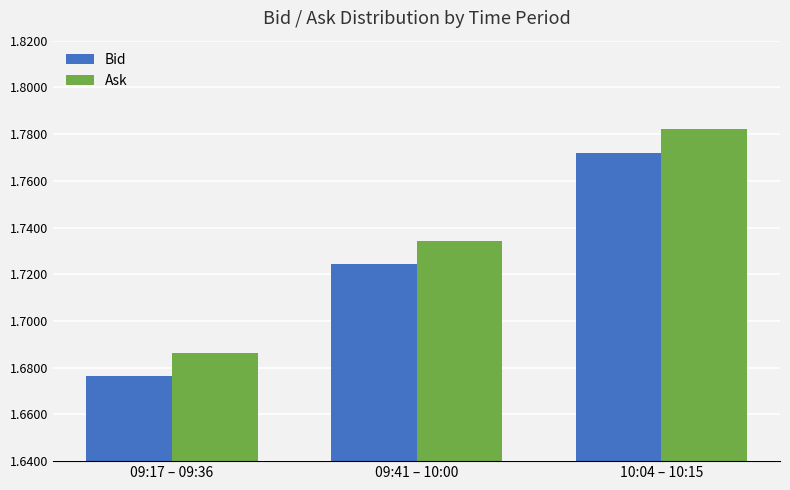

At 09:41 – 10:00, list the series in order from smallest to largest.

Bid, Ask